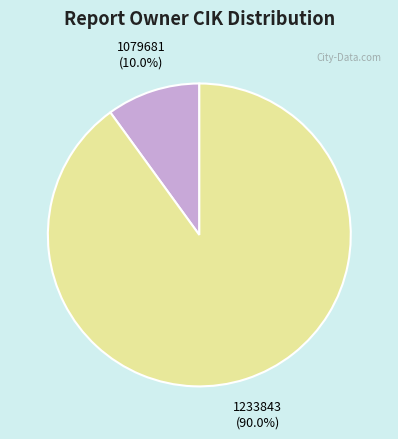

Count the number of slices in the pie.

2